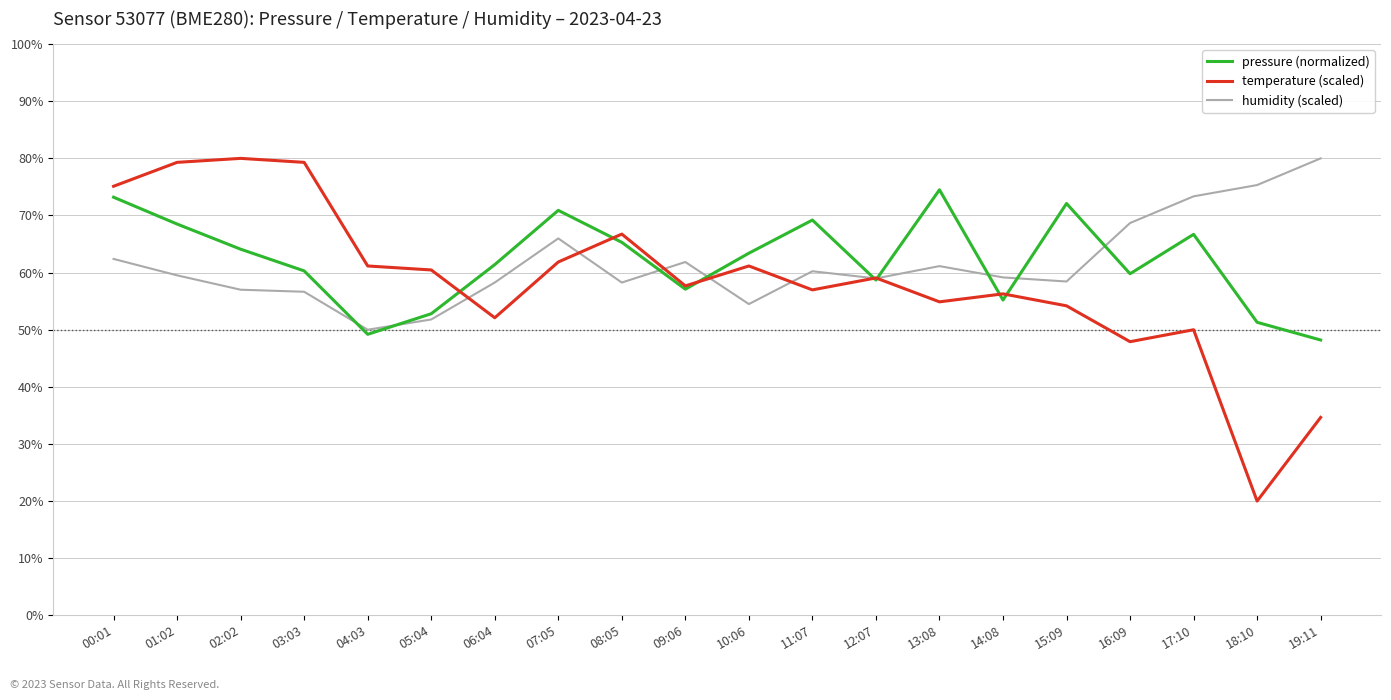

How many lines are shown in the chart?

3